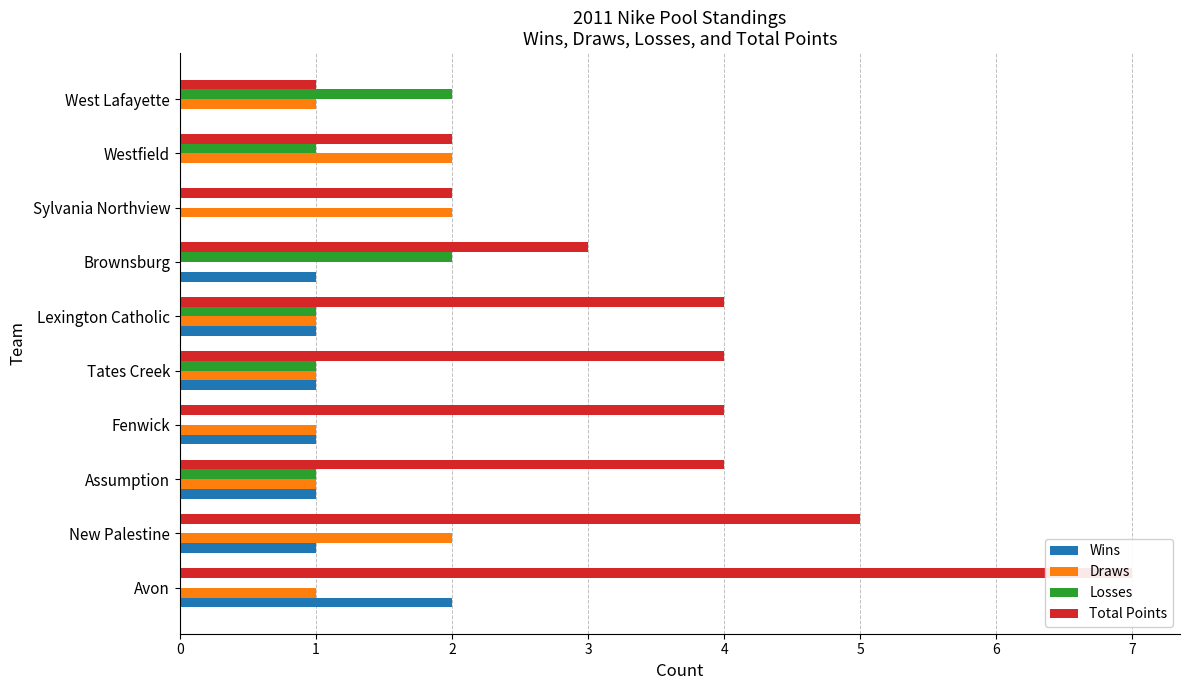

What is the value of the Draws bar at the 4th from the left?

1